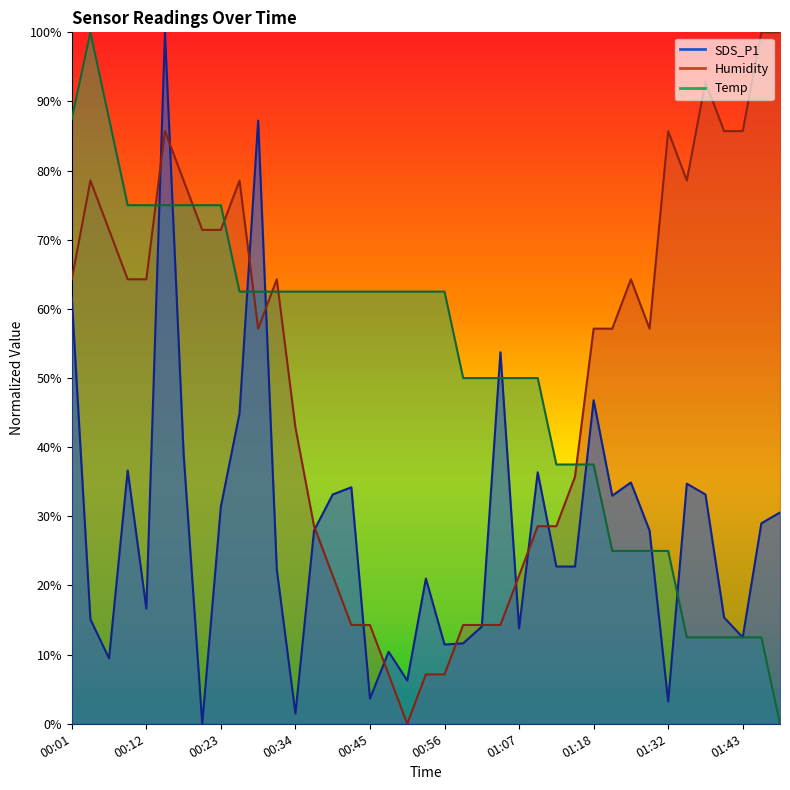

How many lines are shown in the chart?

3